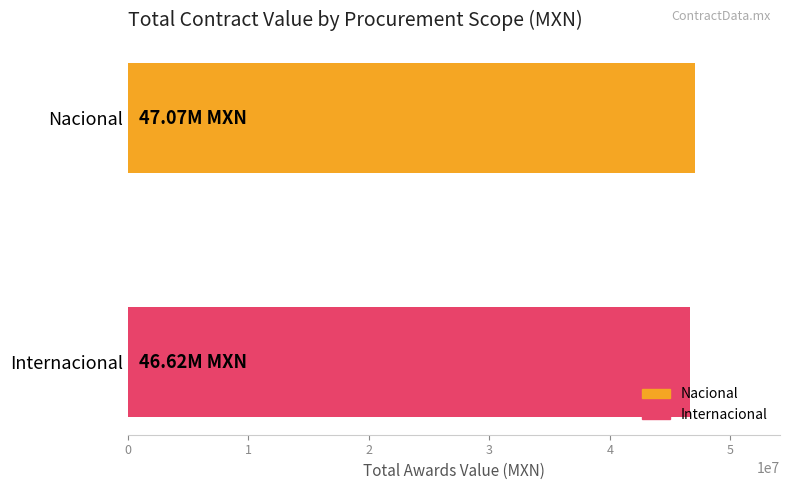

Approximately how many times larger is the value at Internacional compared to Nacional?

1.0